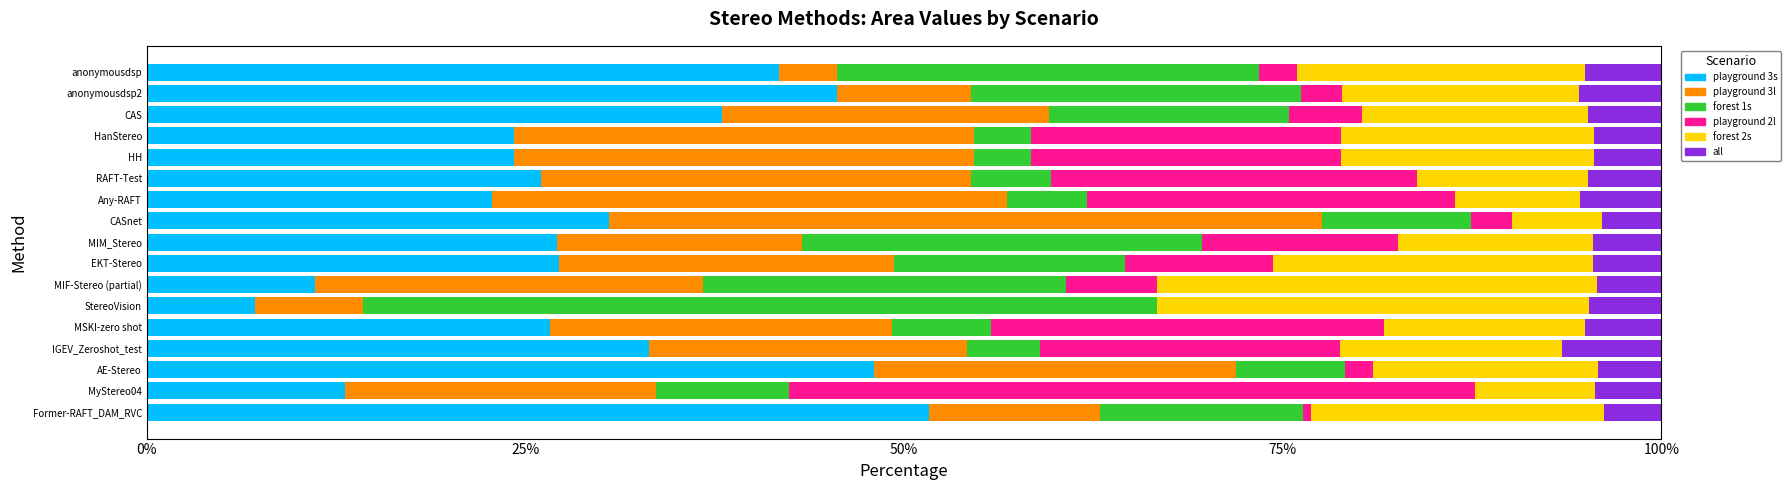

True or false: playground 3s has a value of 30.5 at CASnet.

True